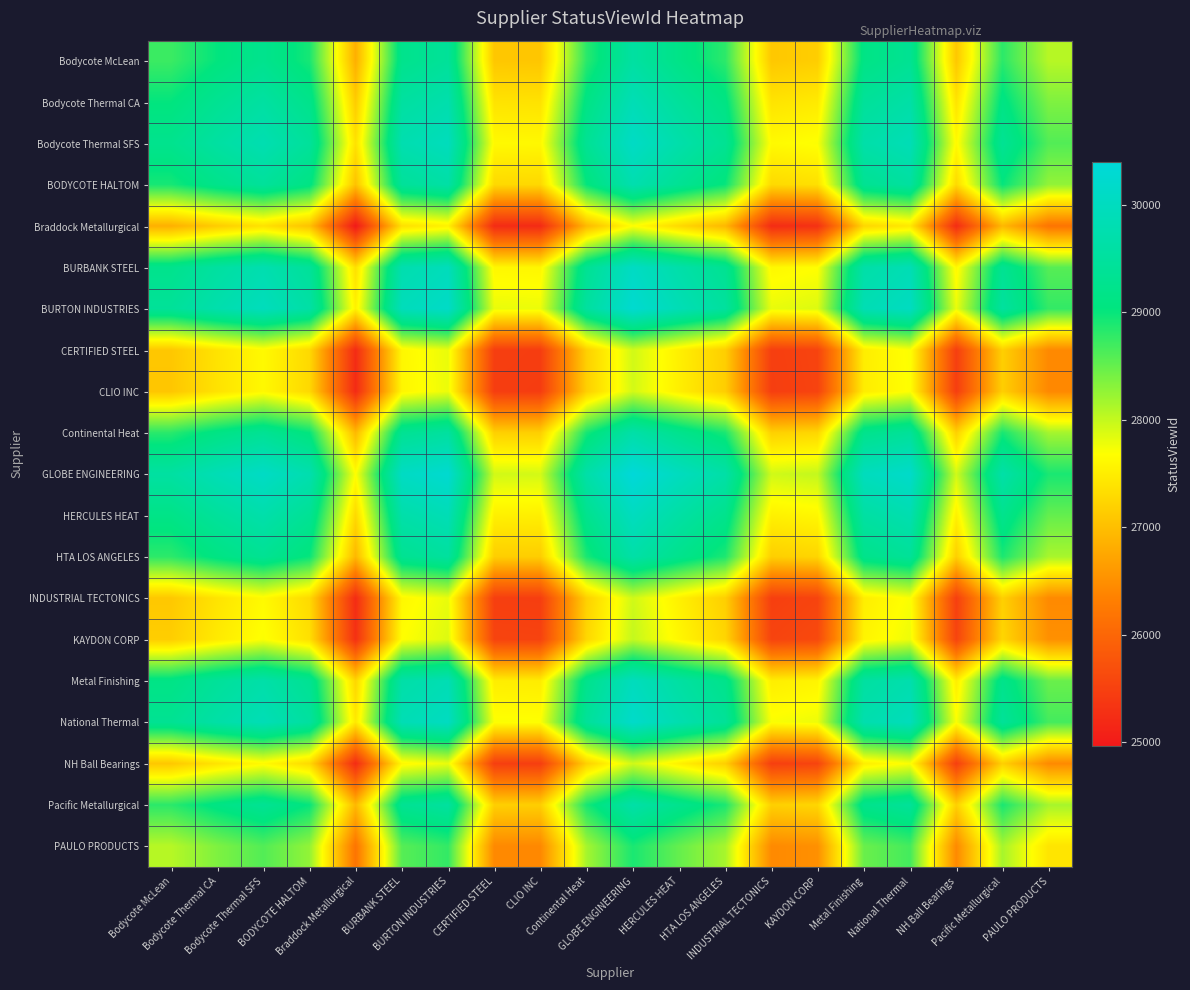

At which category is the sum across all series the highest?

GLOBE ENGINEERING